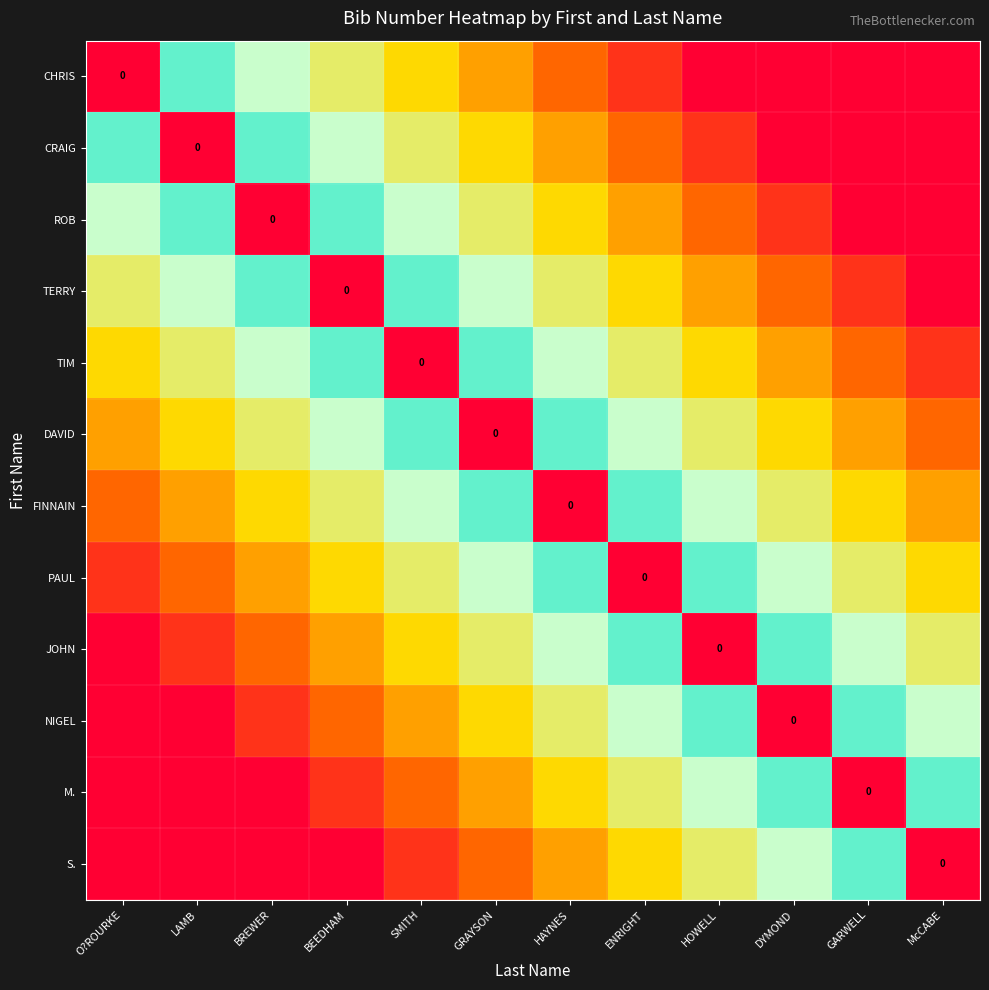

What is the difference between the highest and lowest values at BREWER?

0.9